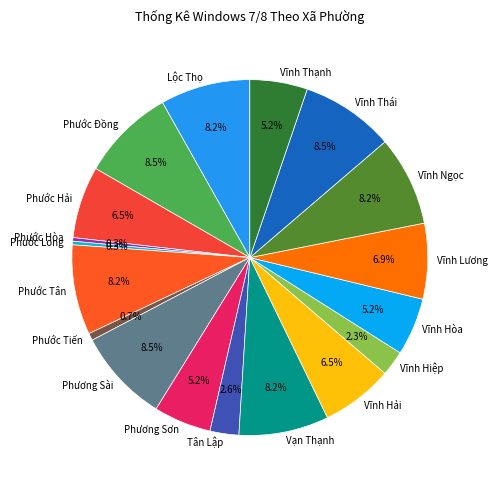

To the nearest percent, what is the average slice percentage?

6%